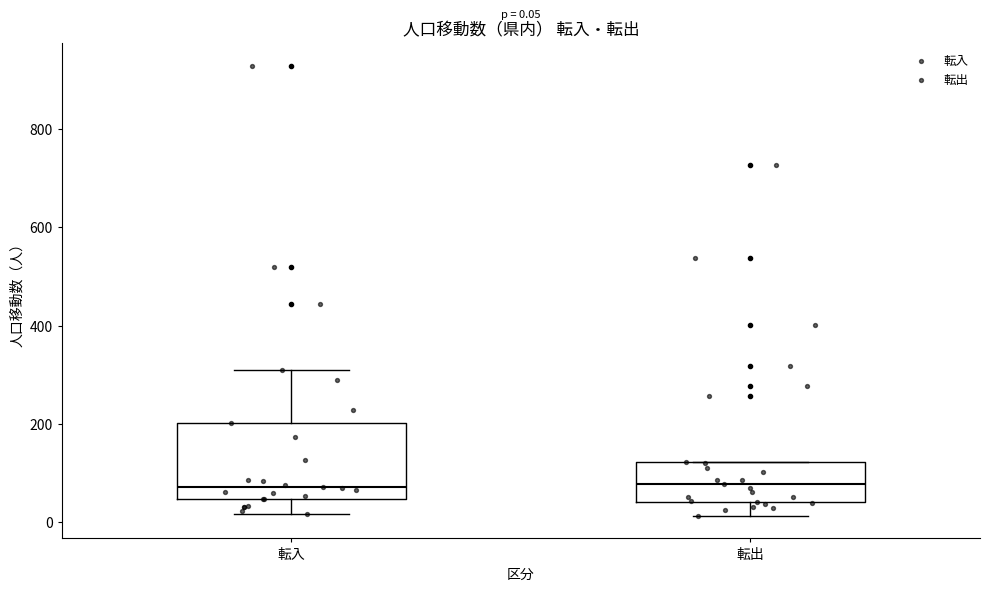

Which box is the tallest, from its lower edge to its upper edge?

転入